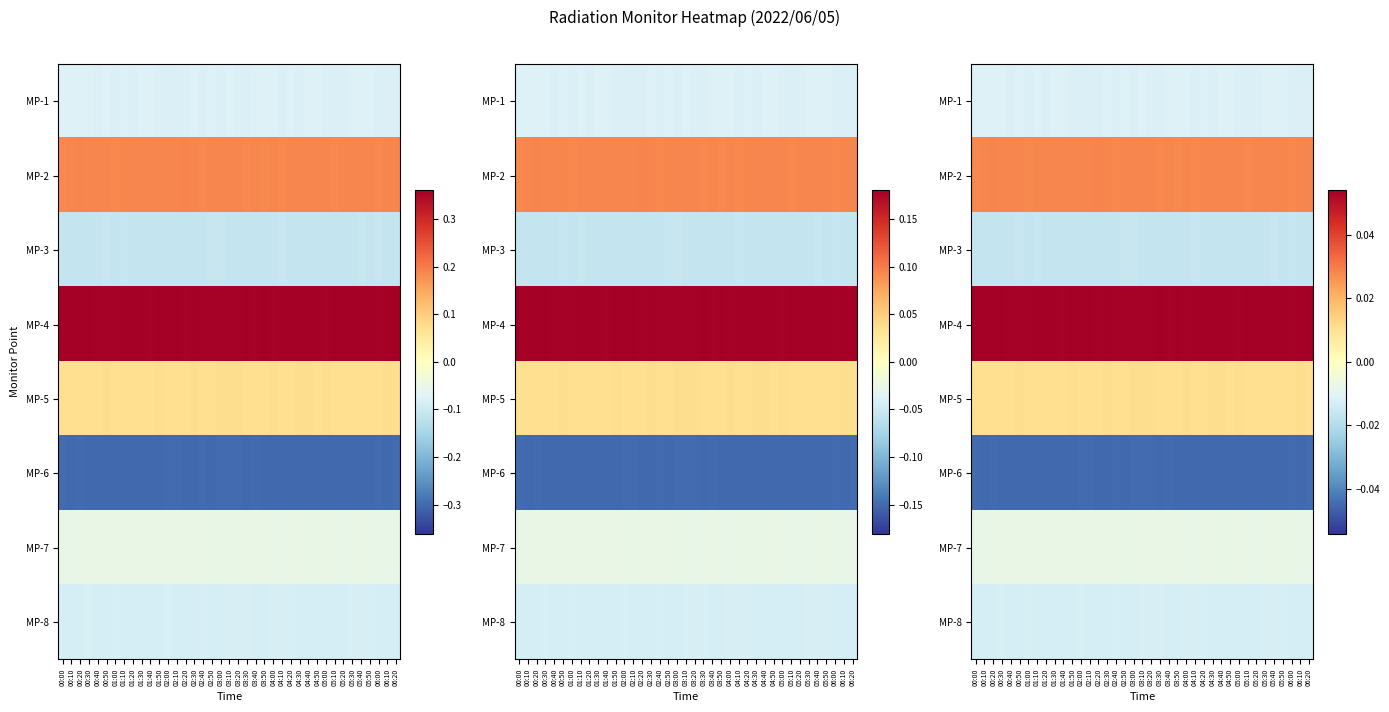

At which category does the chart reach its minimum across all series?

00:50